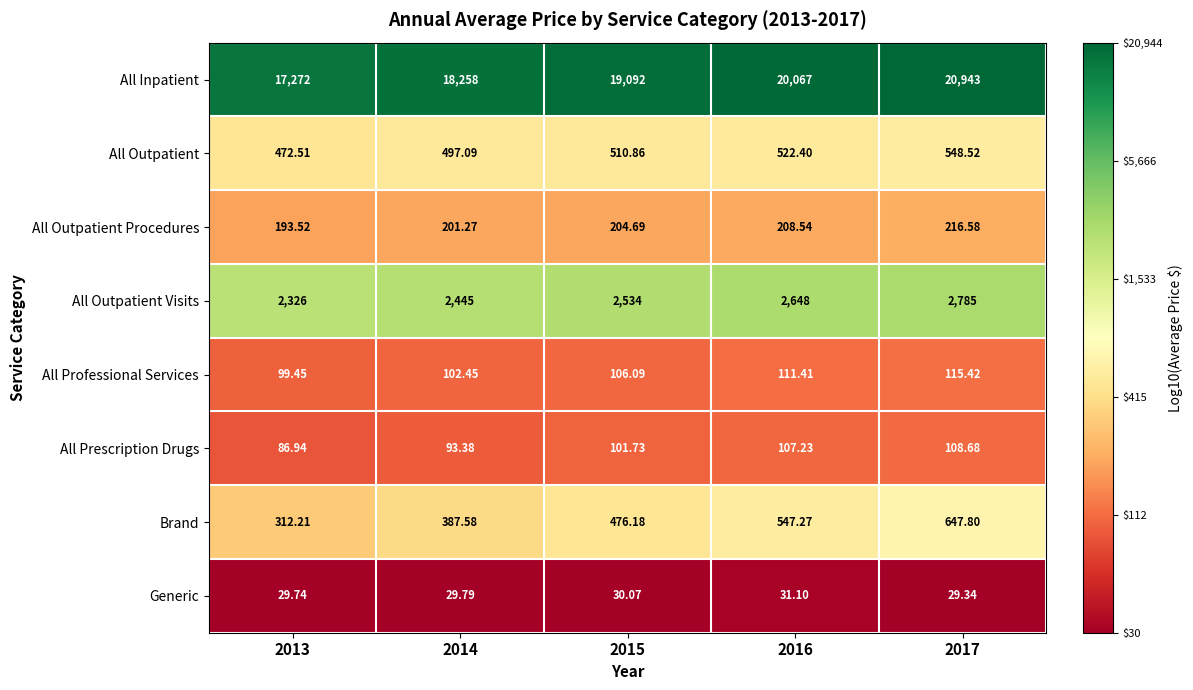

What is the greatest value displayed?

20943.0